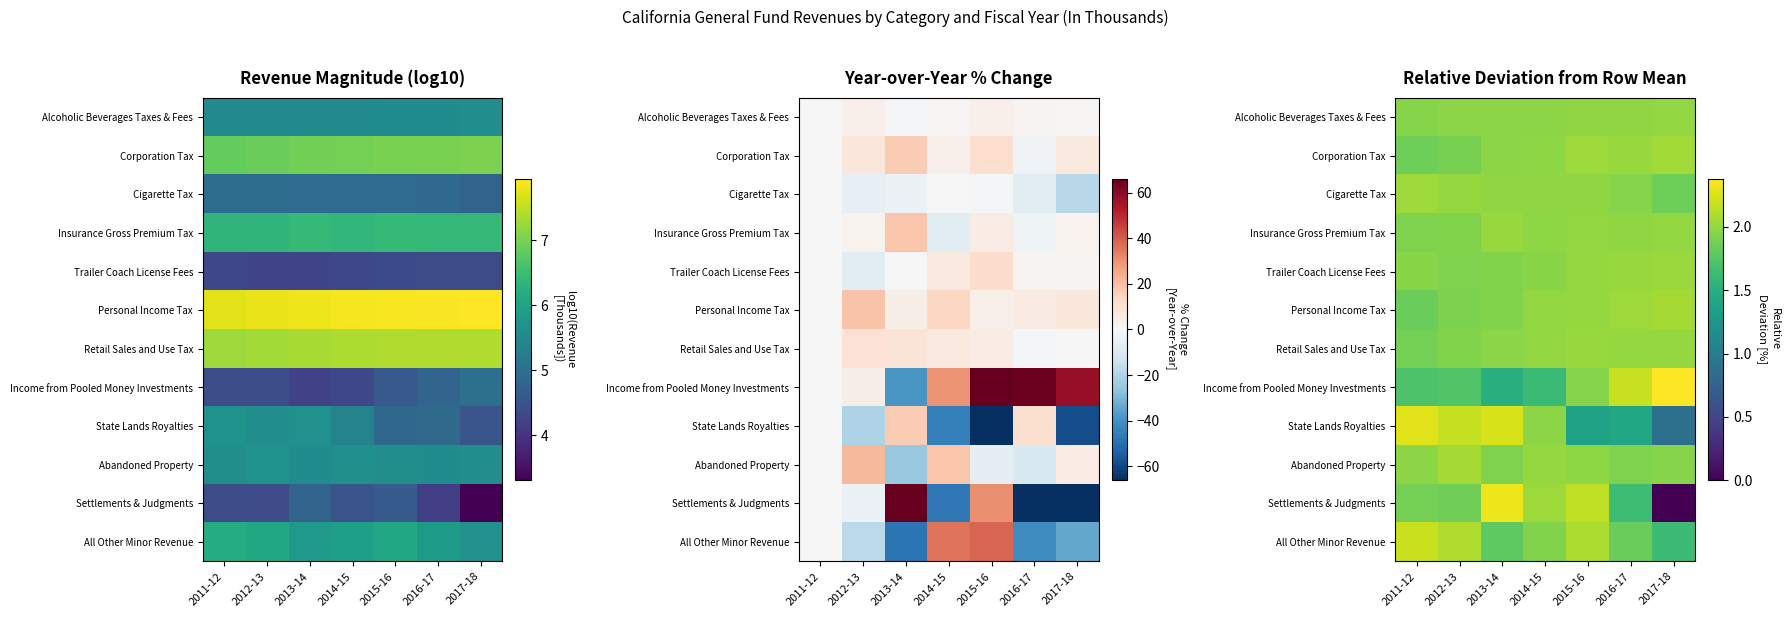

What is the maximum value for Income from Pooled Money Investments?

2.4